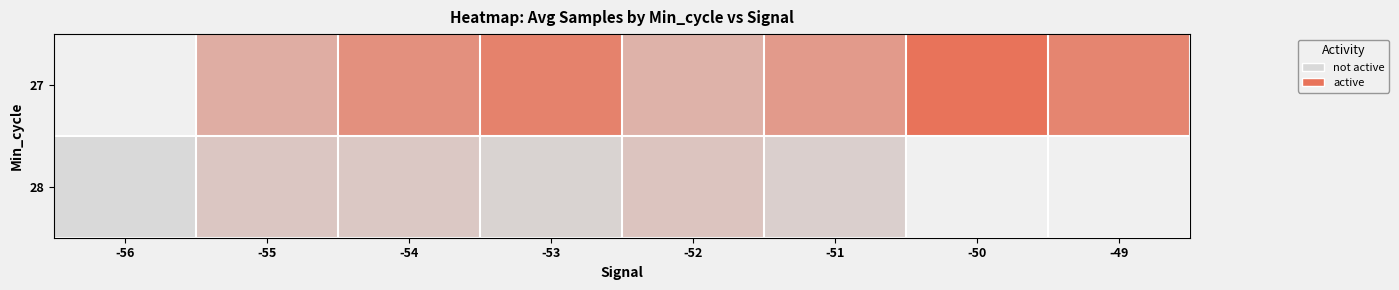

Where does the 27 series first go above 0?

-55